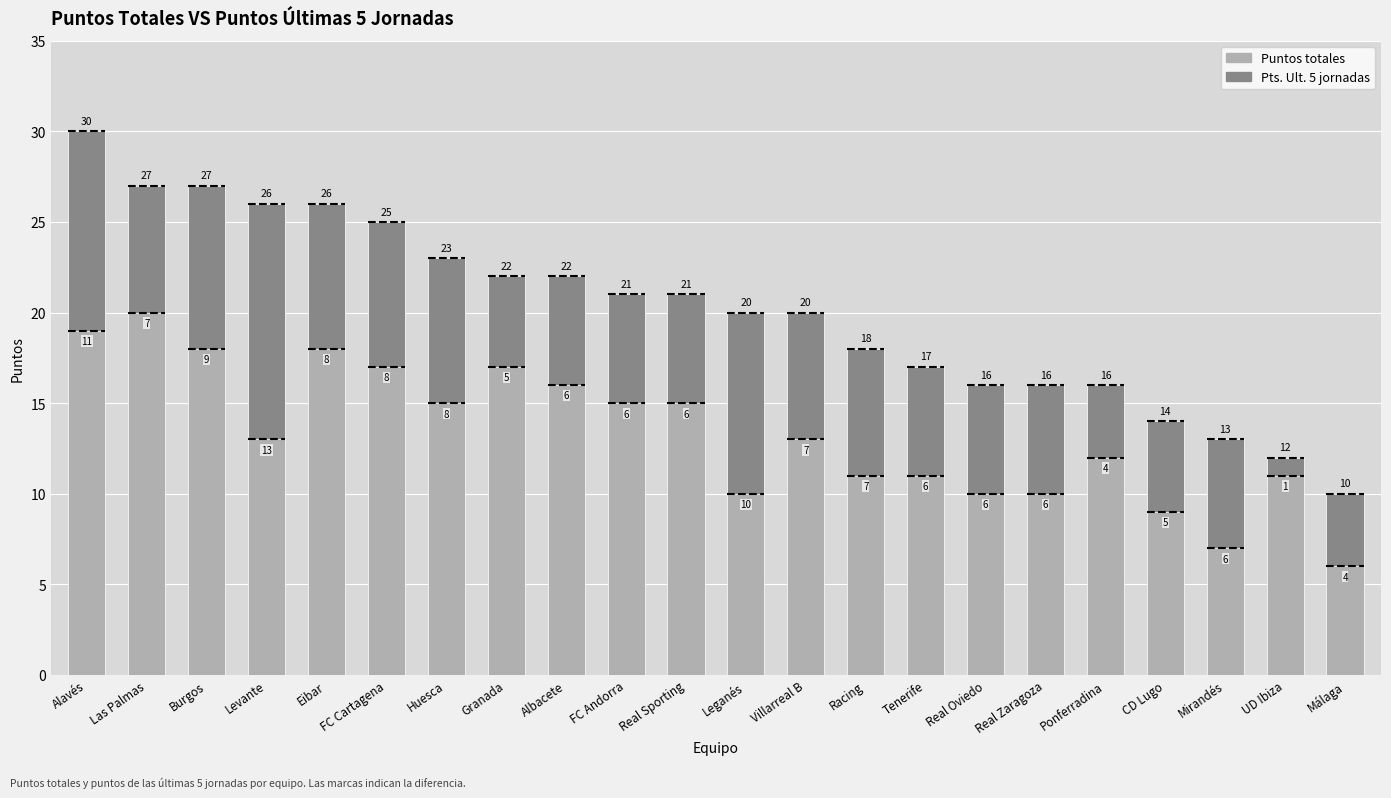

Reading left to right, what are all the values shown in this chart?

Puntos: 30	27	27	26	26	25	23	22	22	21	21	20	20	18	17	16	16	16	14	13	12	10
Pts. Ult. 5: 11	7	9	13	8	8	8	5	6	6	6	10	7	7	6	6	6	4	5	6	1	4